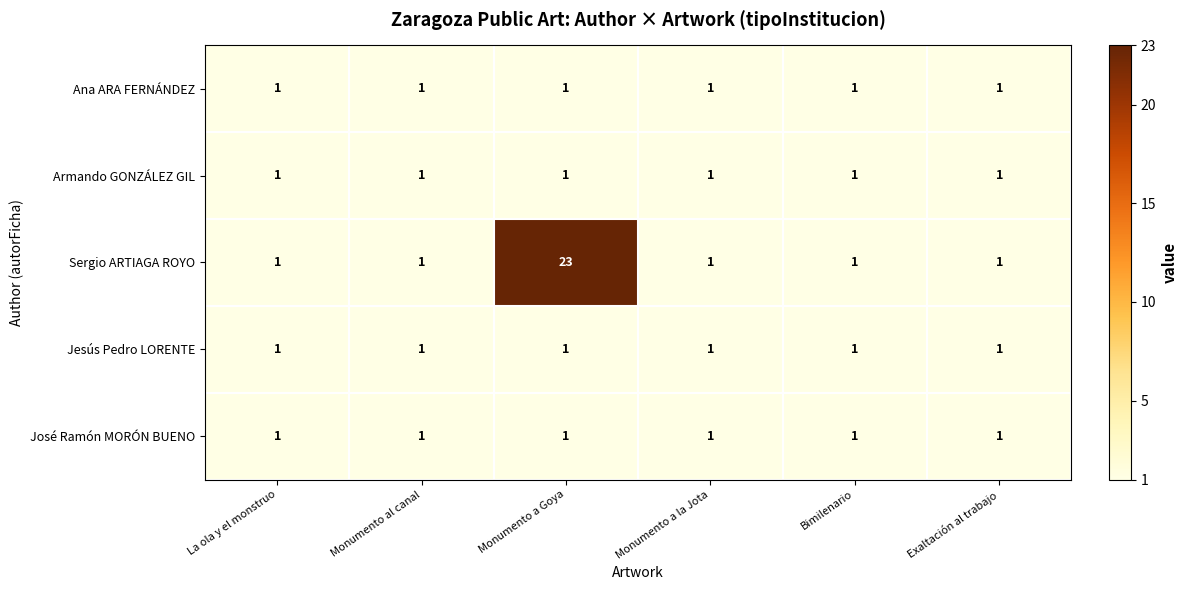

Reading right to left, transcribe all the data shown in this chart.

Ana ARA FERNÁNDEZ: Exaltación al trabajo=1	Bimilenario=1	Monumento a la Jota=1	Monumento a Goya=1	Monumento al canal=1	La ola y el monstruo=1
Armando GONZÁLEZ GIL: Exaltación al trabajo=1	Bimilenario=1	Monumento a la Jota=1	Monumento a Goya=1	Monumento al canal=1	La ola y el monstruo=1
Sergio ARTIAGA ROYO: Exaltación al trabajo=1	Bimilenario=1	Monumento a la Jota=1	Monumento a Goya=23	Monumento al canal=1	La ola y el monstruo=1
Jesús Pedro LORENTE: Exaltación al trabajo=1	Bimilenario=1	Monumento a la Jota=1	Monumento a Goya=1	Monumento al canal=1	La ola y el monstruo=1
José Ramón MORÓN BUENO: Exaltación al trabajo=1	Bimilenario=1	Monumento a la Jota=1	Monumento a Goya=1	Monumento al canal=1	La ola y el monstruo=1